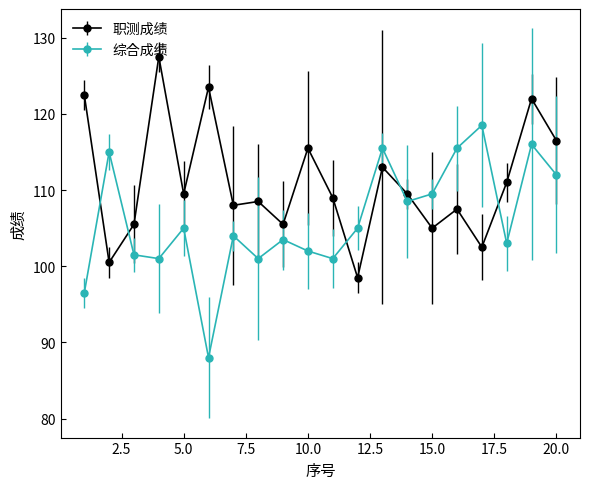

What is the maximum value for 职测成绩?

127.5